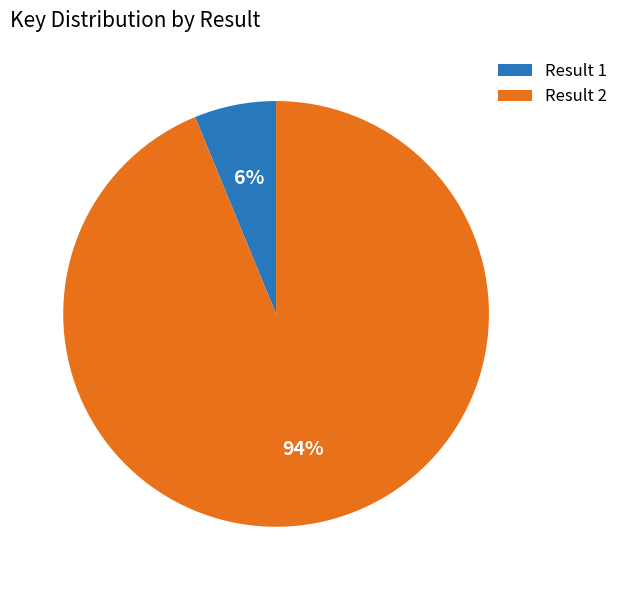

How many slices are in this pie chart?

2